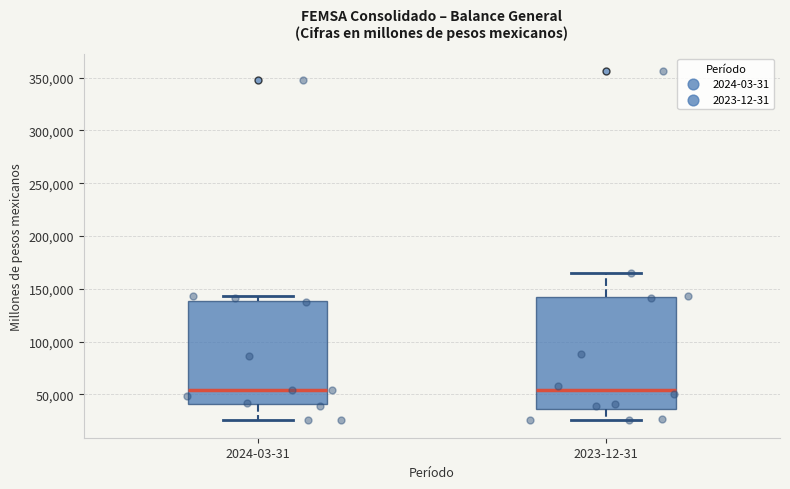

Where is the upper edge of the box for 2023-12-31 on the y-axis? The values are not printed on the chart, so give them approximately, as read against the axis.

140000